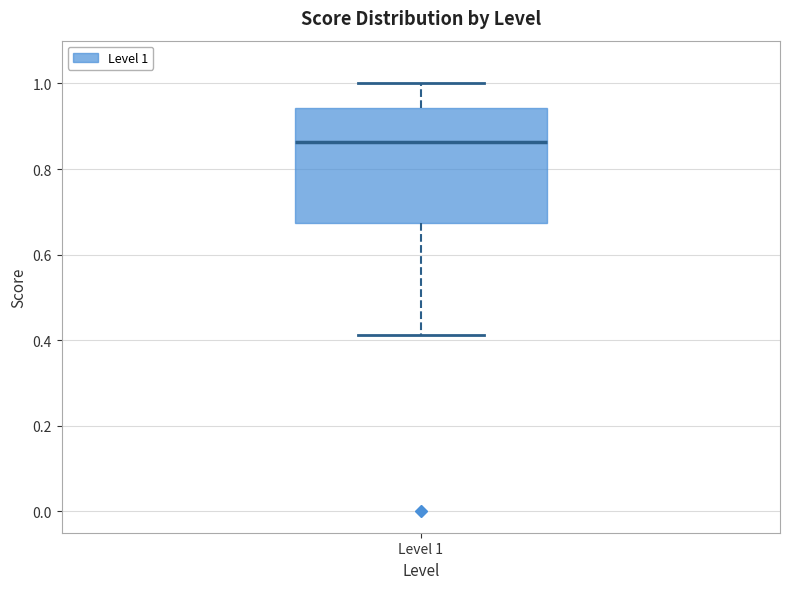

Transcribe this box plot: give where the median line is, the range the box spans, and where the two whiskers end, as read against the y-axis. The values are not printed on the chart, so give them approximately, as read against the axis.

median 0.86, box 0.68 to 0.94, whiskers 0.42 to 1.00